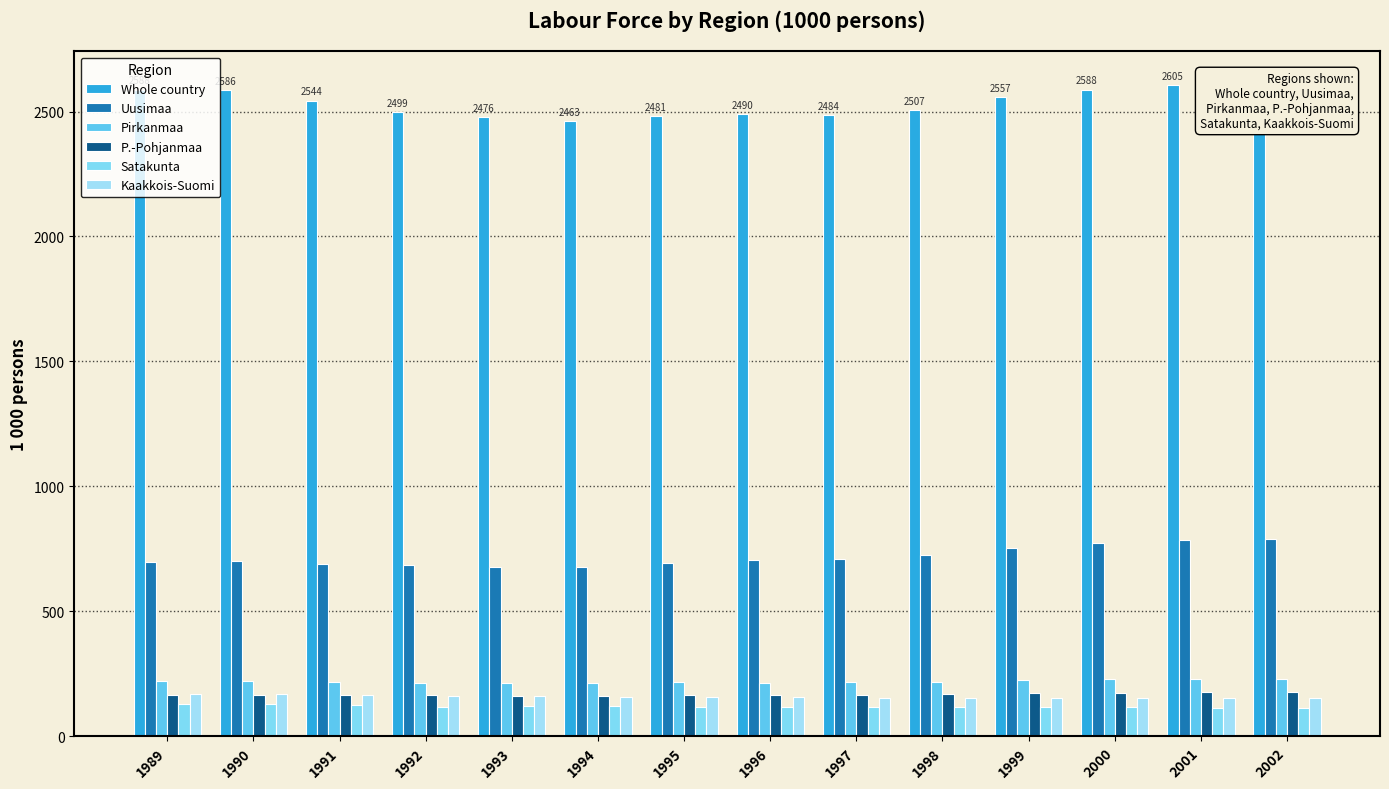

Which series has the largest total across all categories?

Whole country